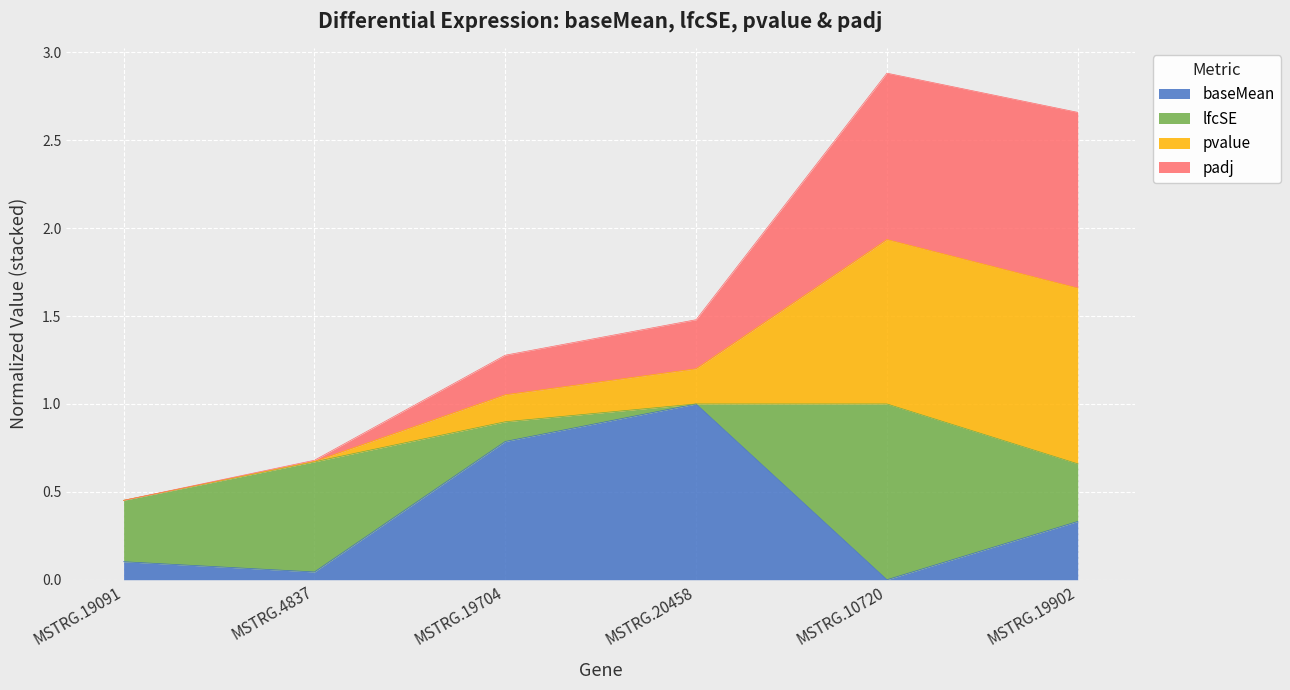

True or false: baseMean has more than 1 interior local peaks.

False